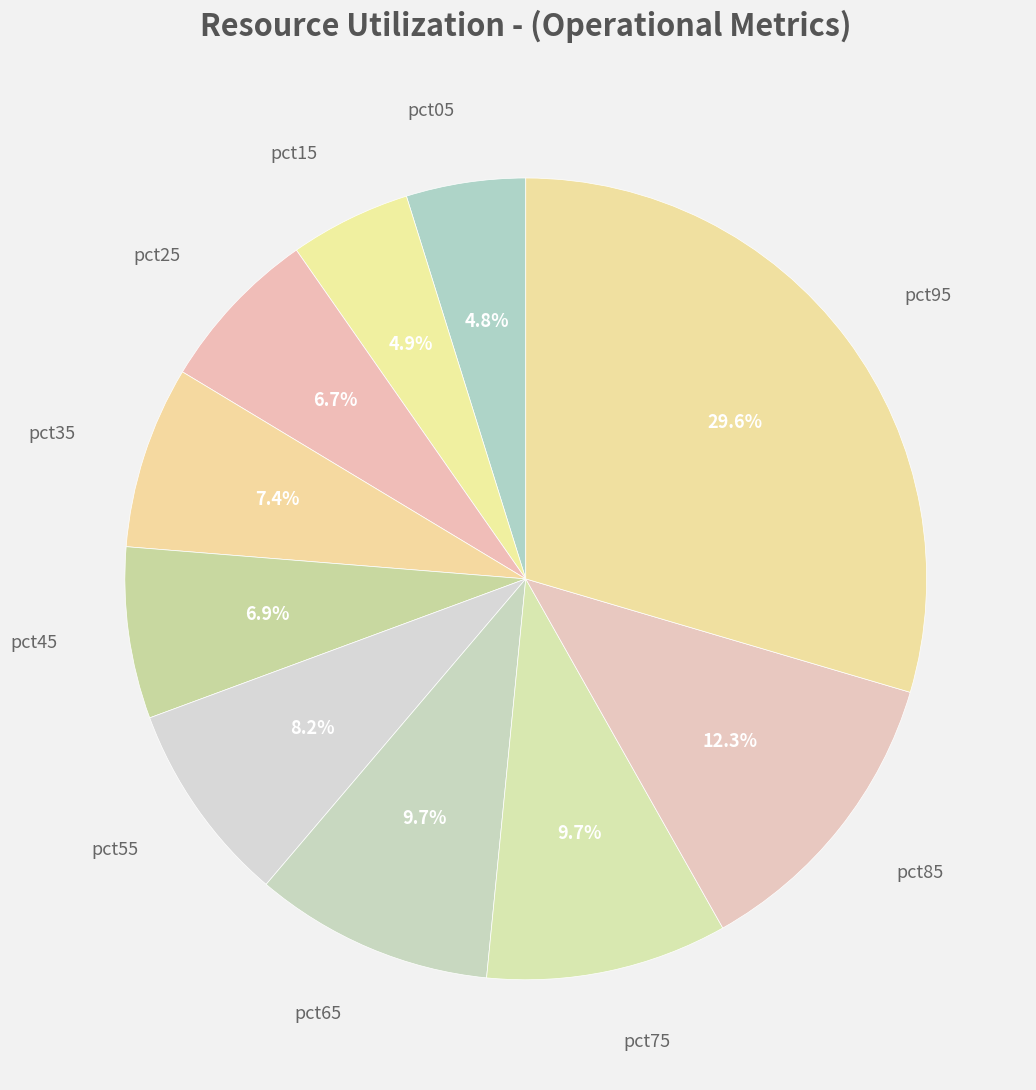

To the nearest percent, what percentage of the pie is pct95?

30%